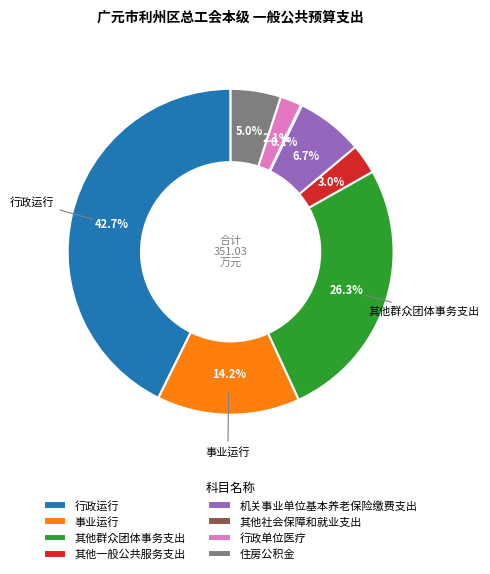

The 住房公积金 slice represents 5% of the pie. True or false?

True